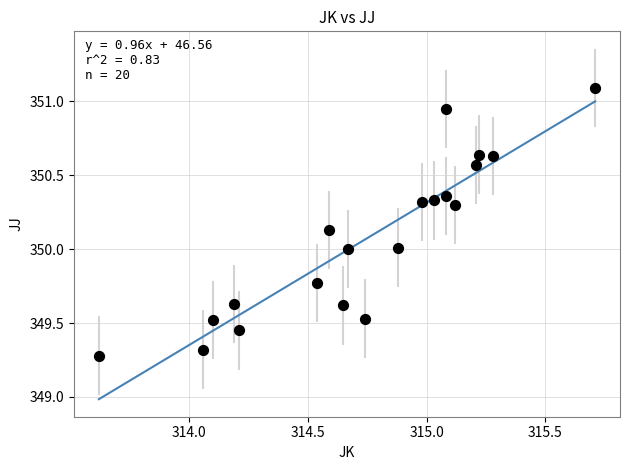

What is the range of Y values (max minus min)?

1.8